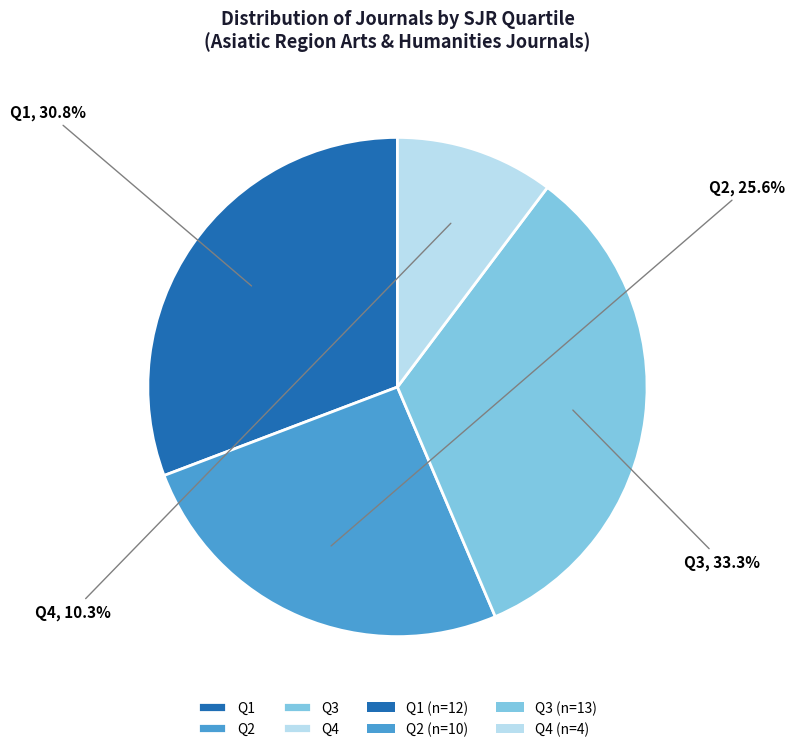

What is the largest slice in the pie chart?

Q3